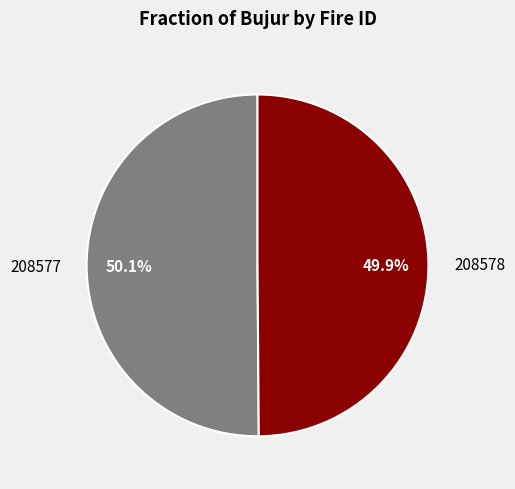

What is the ratio of the value at 208577 to the value at 208578?

1.0